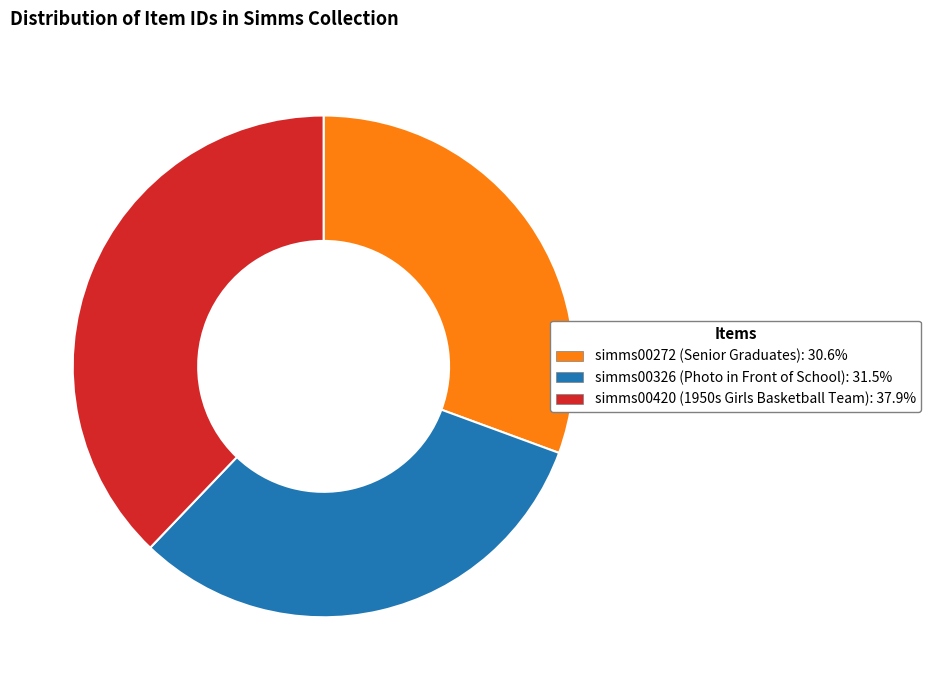

Between simms00272 (Senior Graduates) and simms00420 (1950s Girls Basketball Team), which is larger?

simms00420 (1950s Girls Basketball Team)